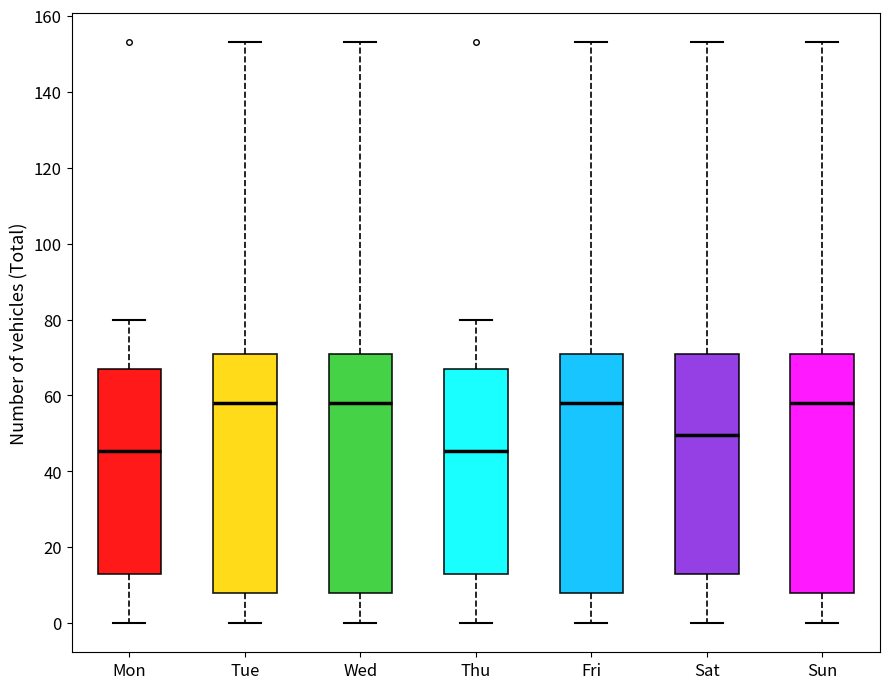

Where does the lower whisker of the box for Tue end on the y-axis? The values are not printed on the chart, so give them approximately, as read against the axis.

0